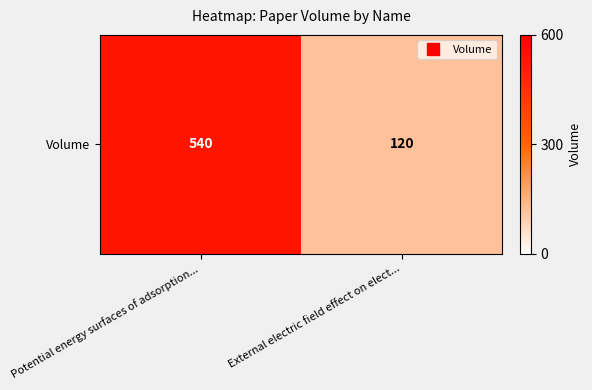

How many distinct data groups are displayed?

1